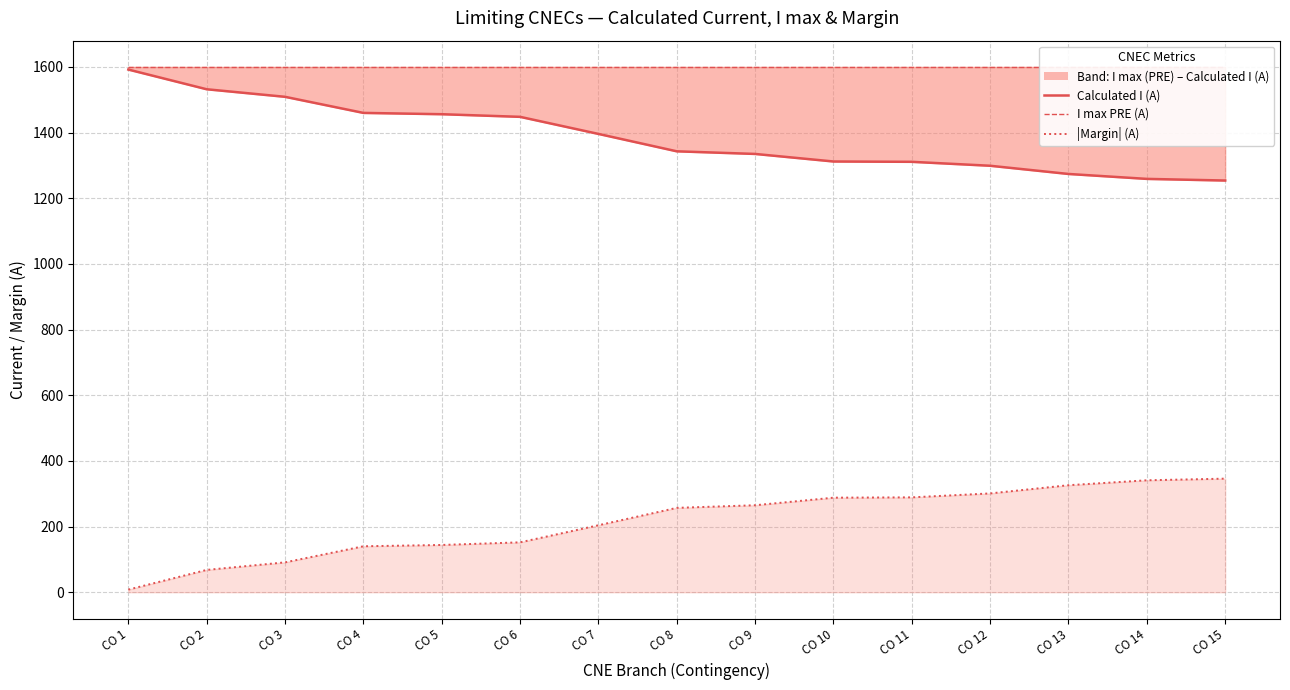

What is the difference between the Calculated I (A) values at CO 15 and CO 2?

278